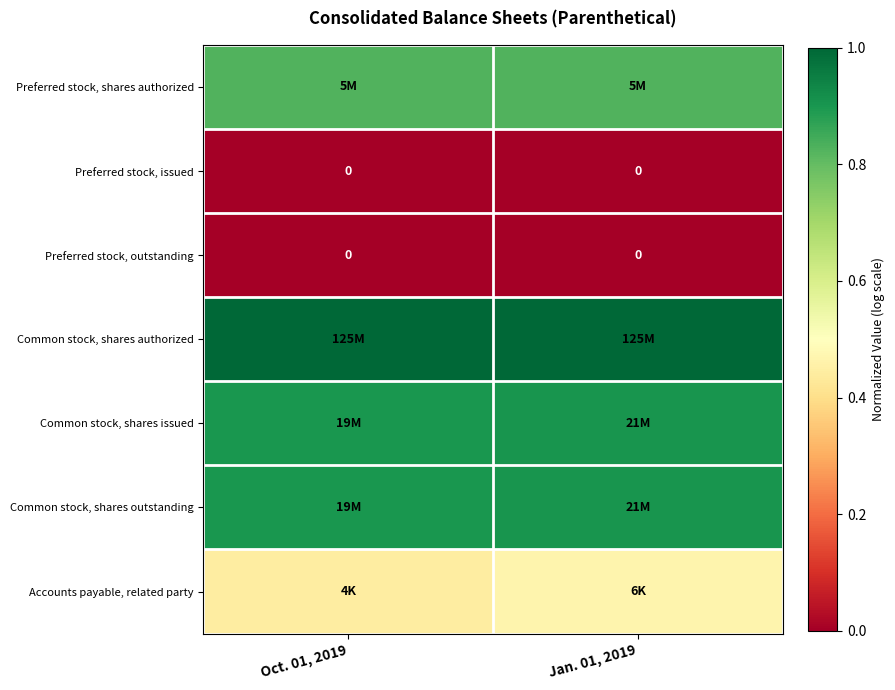

Is the value of Common stock, shares outstanding at Jan. 01, 2019 greater than the value of Preferred stock, issued at Jan. 01, 2019?

Yes